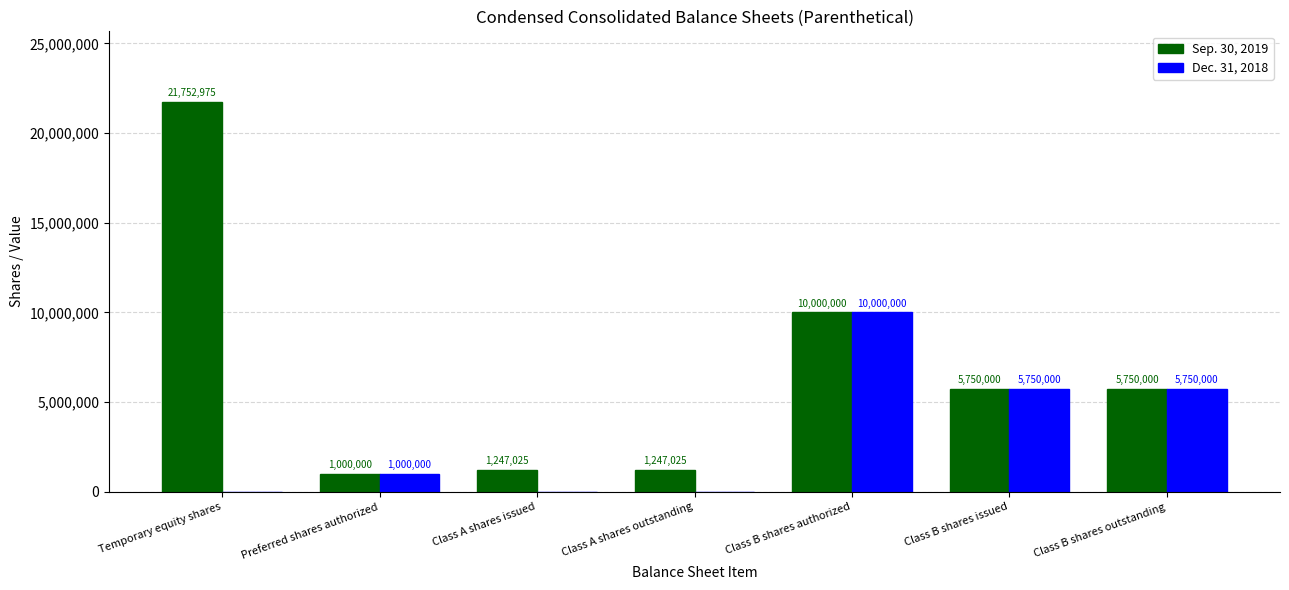

What is the total value across all series at Class B shares authorized?

20000000